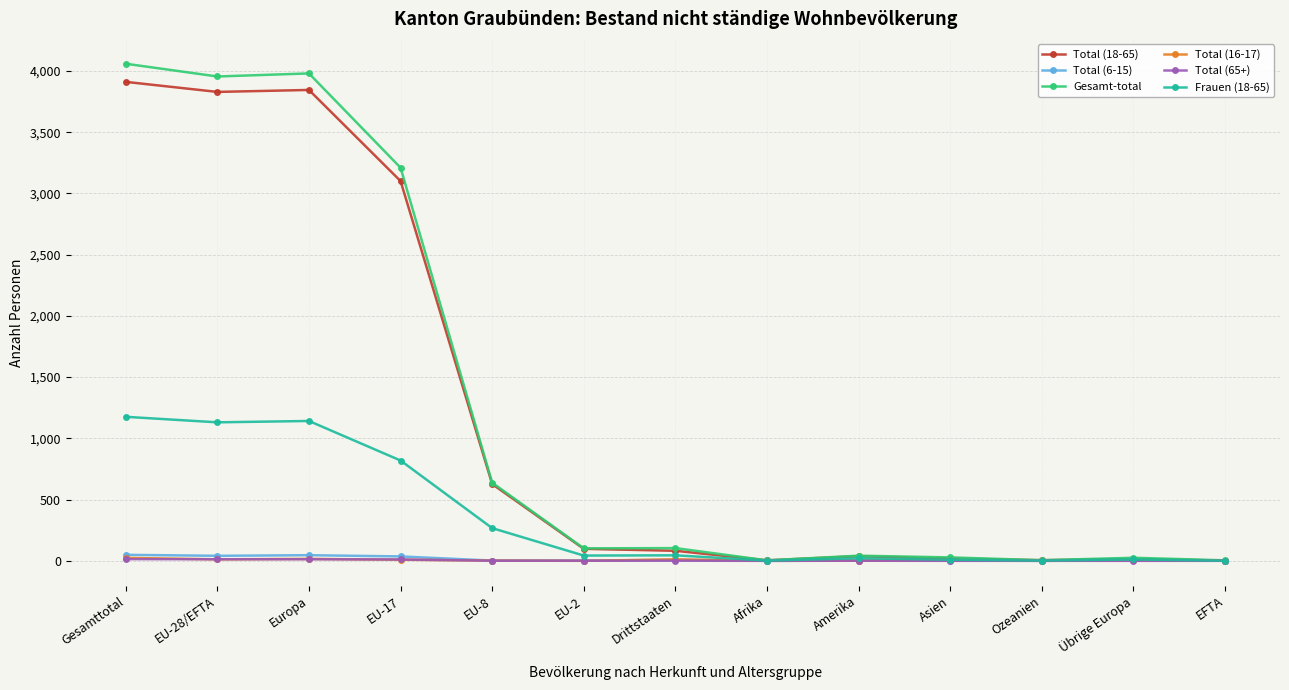

What is the maximum value shown in the chart?

4059